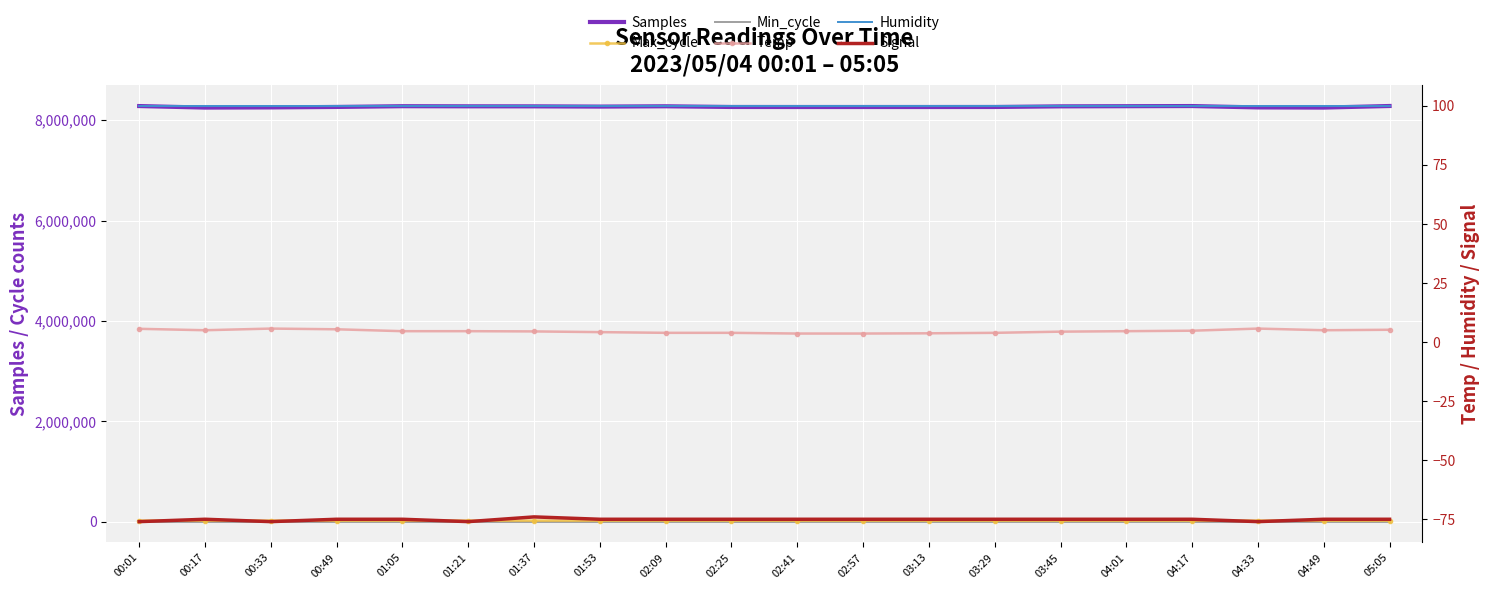

Reading left to right, extract all data points from this chart.

Samples: 00:01=8280527.0	00:17=8250020.0	00:33=8253430.0	00:49=8262793.0	01:05=8277563.0	01:21=8275264.0	01:37=8274651.0	01:53=8269977.0	02:09=8275946.0	02:25=8262066.0	02:41=8261379.0	02:57=8261379.0	03:13=8261379.0	03:29=8262066.0	03:45=8274651.0	04:01=8277563.0	04:17=8280527.0	04:33=8253430.0	04:49=8250020.0	05:05=8281661.0
Max_cycle: 00:01=19986.0	00:17=19918.0	00:33=20374.0	00:49=19963.0	01:05=19963.0	01:21=19921.0	01:37=19914.0	01:53=19917.0	02:09=20410.0	02:25=19917.0	02:41=19916.0	02:57=19916.0	03:13=19920.0	03:29=19917.0	03:45=19925.0	04:01=19963.0	04:17=19972.0	04:33=20374.0	04:49=19918.0	05:05=19917.0
Min_cycle: 00:01=28.0	00:17=28.0	00:33=28.0	00:49=28.0	01:05=28.0	01:21=28.0	01:37=28.0	01:53=28.0	02:09=28.0	02:25=28.0	02:41=28.0	02:57=28.0	03:13=28.0	03:29=28.0	03:45=28.0	04:01=28.0	04:17=28.0	04:33=28.0	04:49=28.0	05:05=28.0
Temp: 00:01=5.6	00:17=5.0	00:33=5.7	00:49=5.4	01:05=4.6	01:21=4.6	01:37=4.5	01:53=4.2	02:09=3.9	02:25=3.9	02:41=3.6	02:57=3.6	03:13=3.7	03:29=3.9	03:45=4.4	04:01=4.6	04:17=4.8	04:33=5.7	04:49=5.0	05:05=5.2
Humidity: 00:01=99.9	00:17=99.9	00:33=99.9	00:49=99.9	01:05=99.9	01:21=99.9	01:37=99.9	01:53=99.9	02:09=99.9	02:25=99.9	02:41=99.9	02:57=99.9	03:13=99.9	03:29=99.9	03:45=99.9	04:01=99.9	04:17=99.9	04:33=99.9	04:49=99.9	05:05=99.9
Signal: 00:01=-76.0	00:17=-75.0	00:33=-76.0	00:49=-75.0	01:05=-75.0	01:21=-76.0	01:37=-74.0	01:53=-75.0	02:09=-75.0	02:25=-75.0	02:41=-75.0	02:57=-75.0	03:13=-75.0	03:29=-75.0	03:45=-75.0	04:01=-75.0	04:17=-75.0	04:33=-76.0	04:49=-75.0	05:05=-75.0